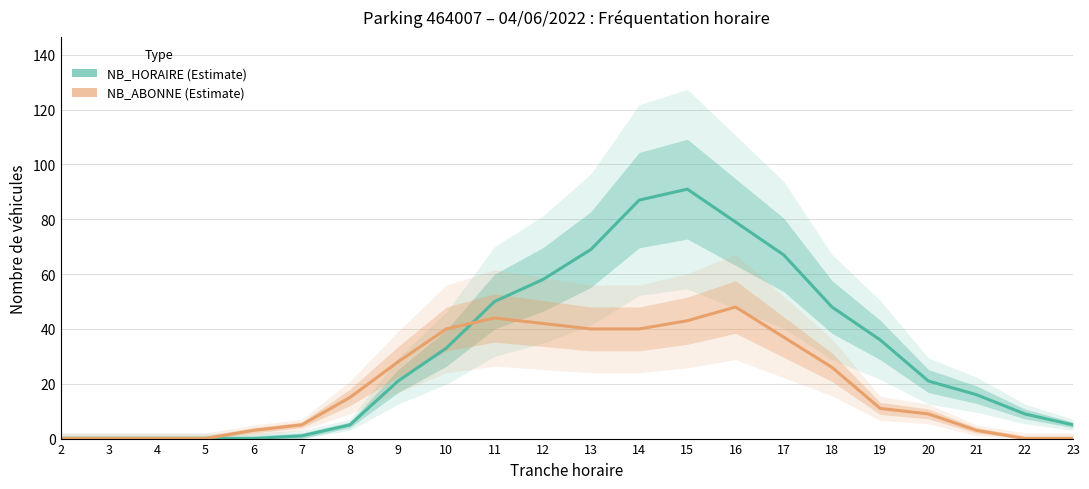

What is the difference between the NB_ABONNE (Estimate) values at 4 and 14?

40